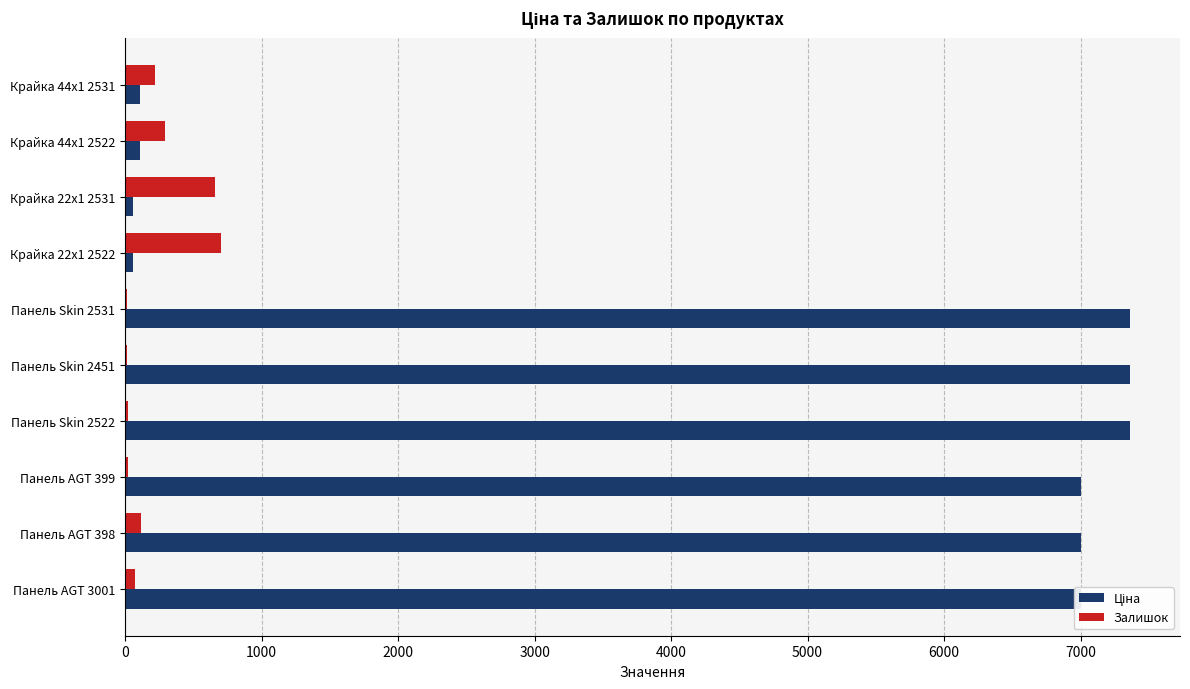

True or false: Залишок has a value of 420.4 at Крайка 22x1 2531.

False